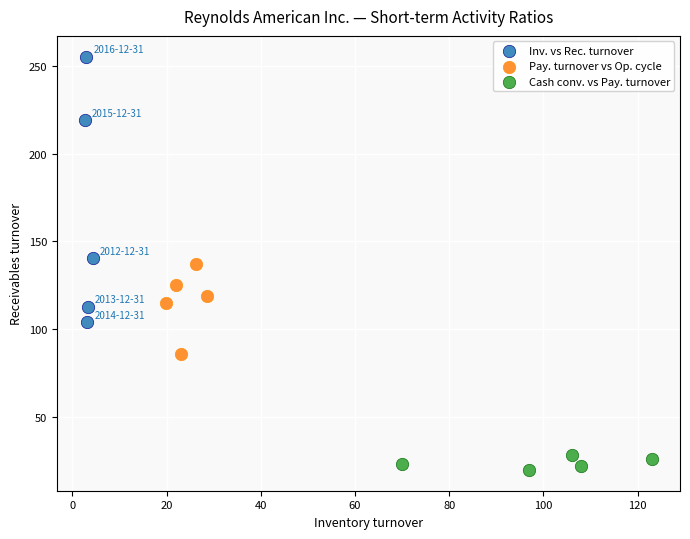

What are all the series names shown in the legend?

Inv. vs Rec. turnover, Pay. turnover vs Op. cycle, Cash conv. vs Pay. turnover